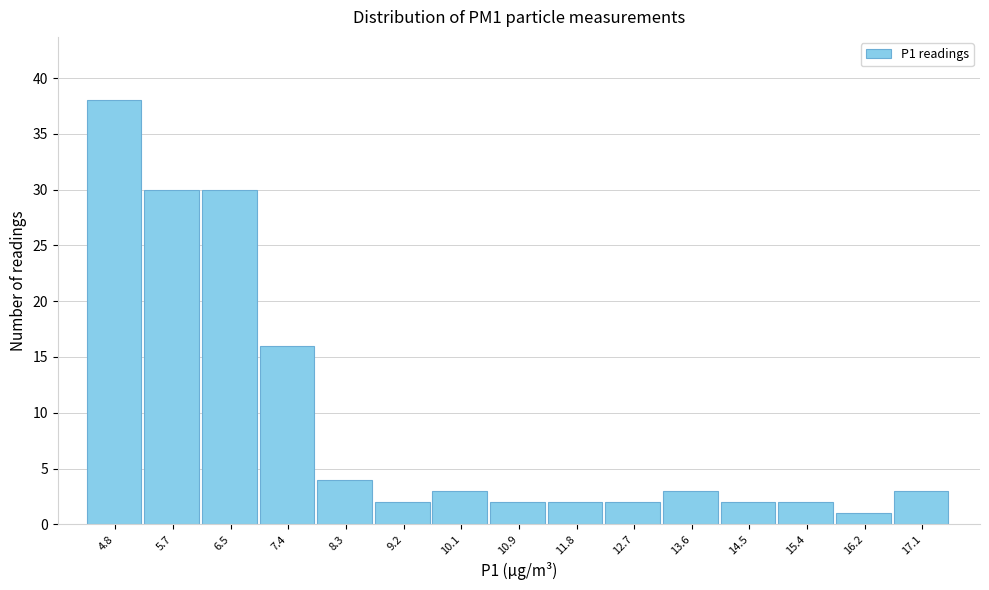

Reading right to left, extract all data points from this chart.

3	1	2	2	3	2	2	2	3	2	4	16	30	30	38